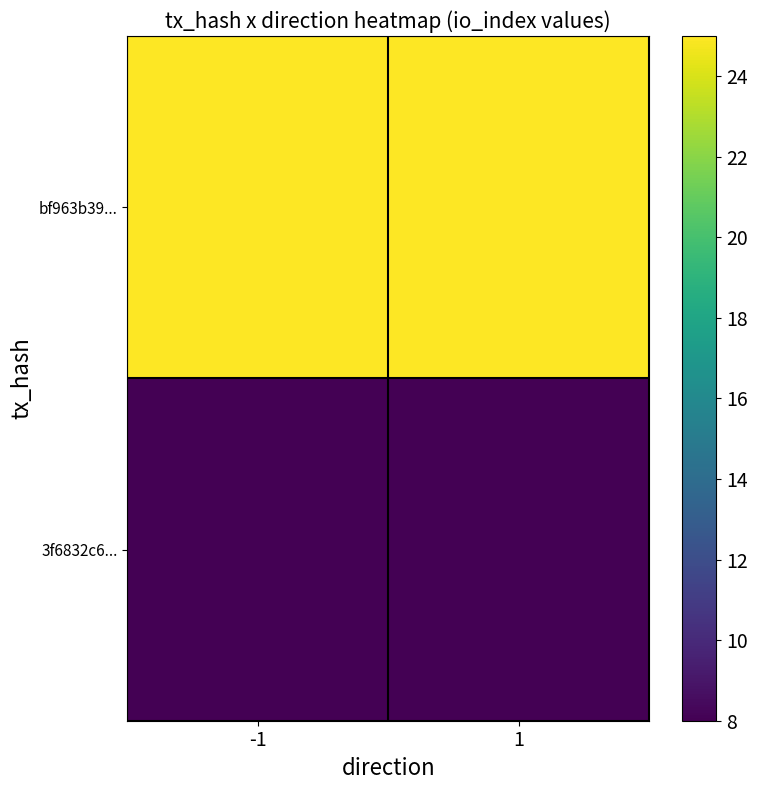

Reading left to right, what are all the values shown in this chart?

bf963b39...: -1=25	1=25
3f6832c6...: -1=8	1=8